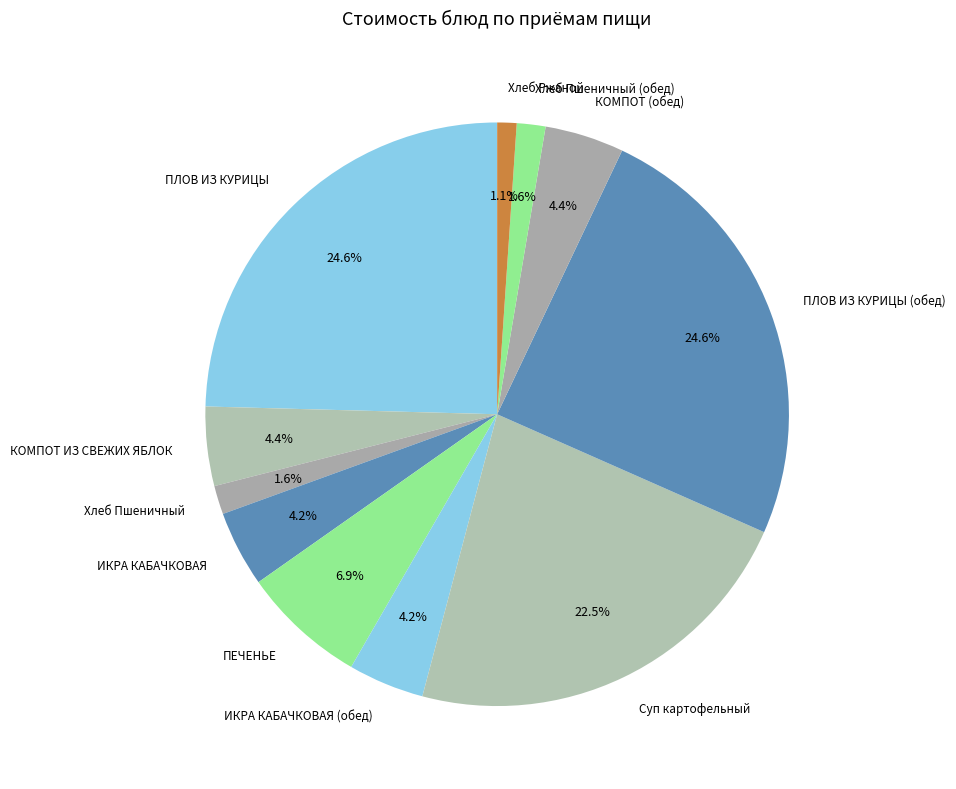

How many slices are in this pie chart?

11